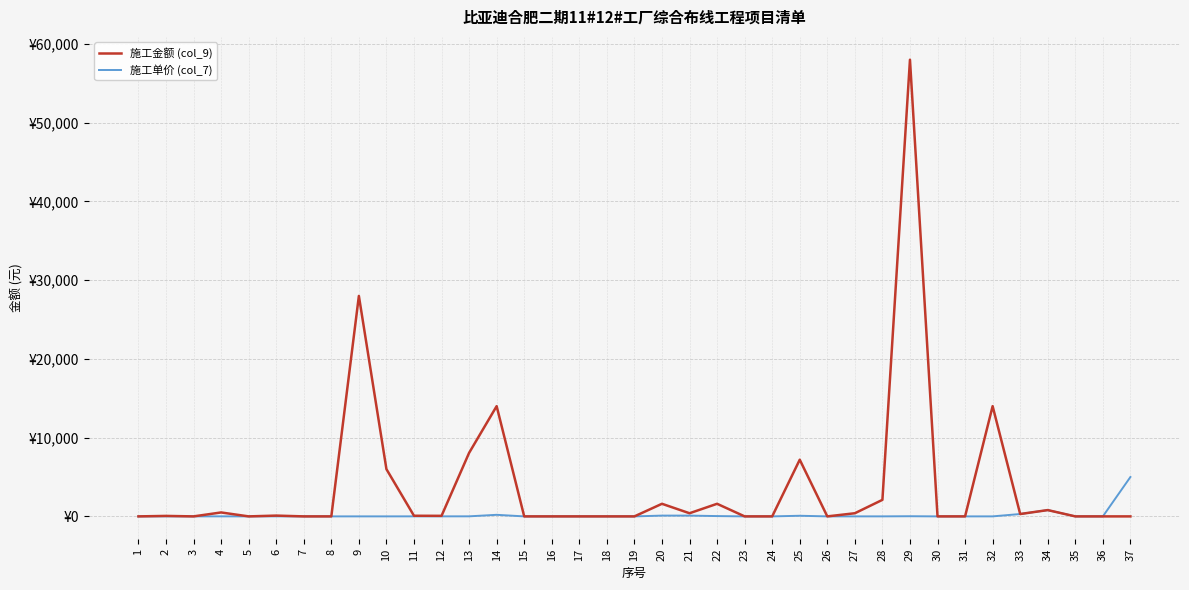

What are all the series names shown in the legend?

施工金额 (col_9), 施工单价 (col_7)